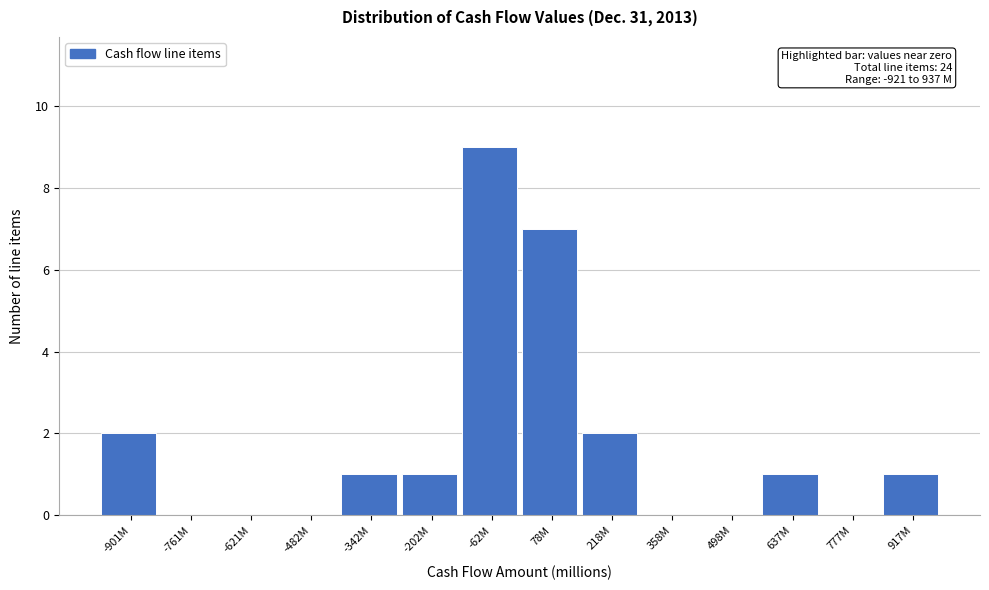

Reading left to right, transcribe all the data shown in this chart.

-901M=2	-761M=0	-621M=0	-482M=0	-342M=1	-202M=1	-62M=9	78M=7	218M=2	358M=0	498M=0	637M=1	777M=0	917M=1